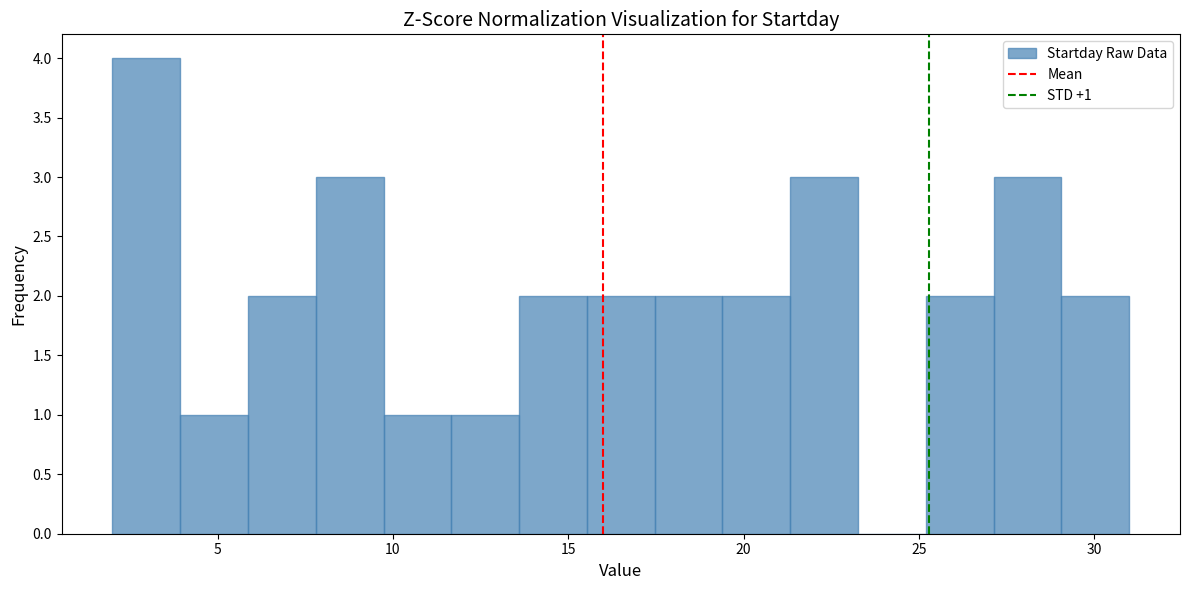

Read against the x-axis, roughly where is the centre of the tallest bar?

3.0